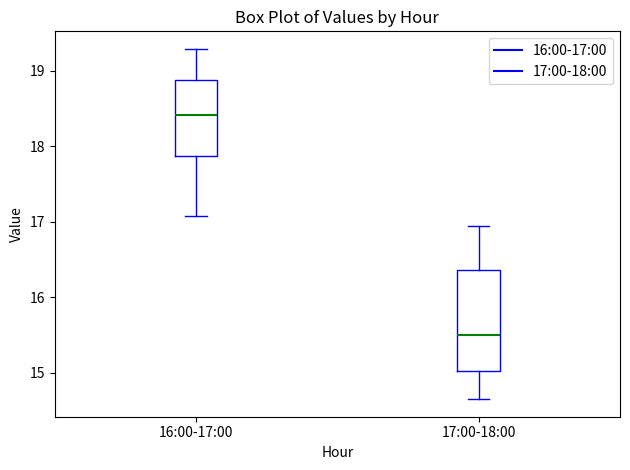

Reading left to right, transcribe this box plot: for each box, give where its median line is, the range the box spans, and where its two whiskers end, as read against the y-axis. The values are not printed on the chart, so give them approximately, as read against the axis.

16:00-17:00: median 18.4, box 17.9 to 18.9, whiskers 17.1 to 19.3
17:00-18:00: median 15.5, box 15.0 to 16.4, whiskers 14.7 to 17.0